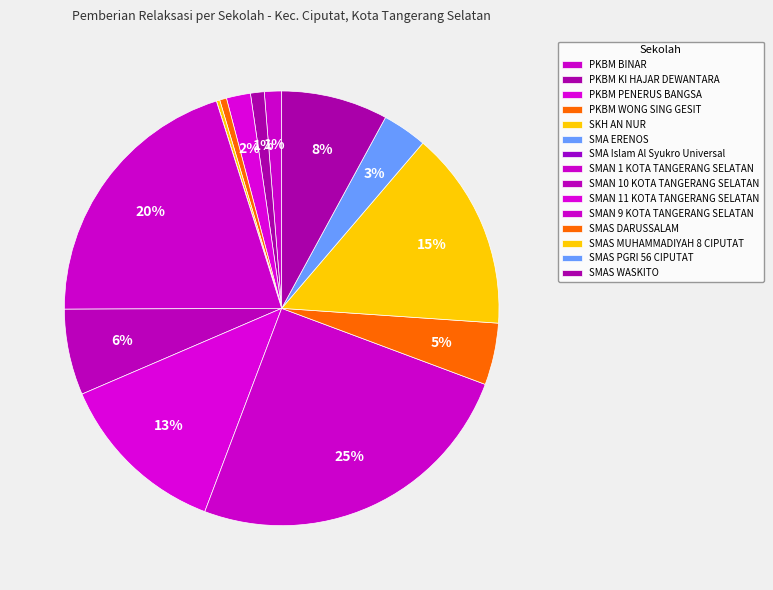

True or false: SMAS PGRI 56 CIPUTAT accounts for 3% of the total.

True